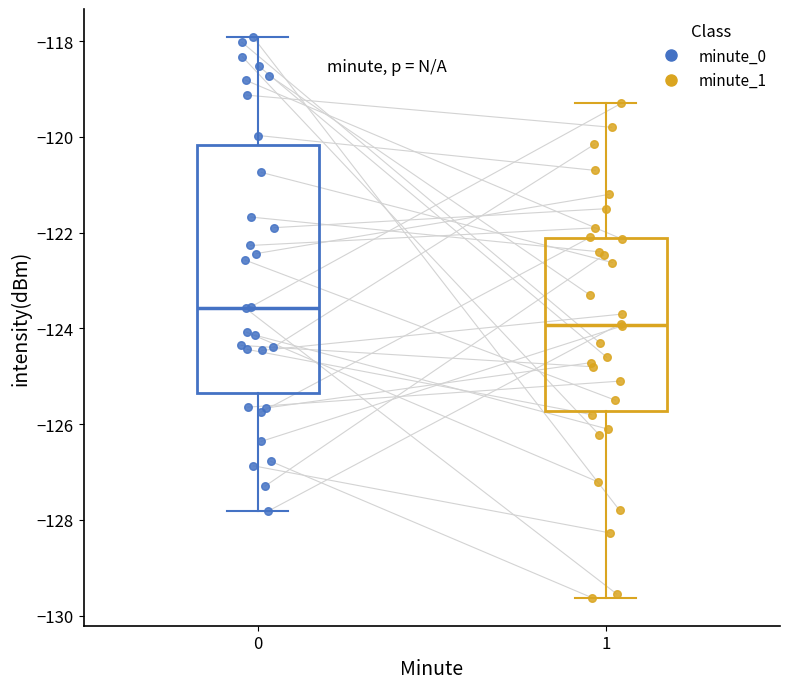

Comparing the boxes themselves (not the whiskers), which one is the tallest?

0